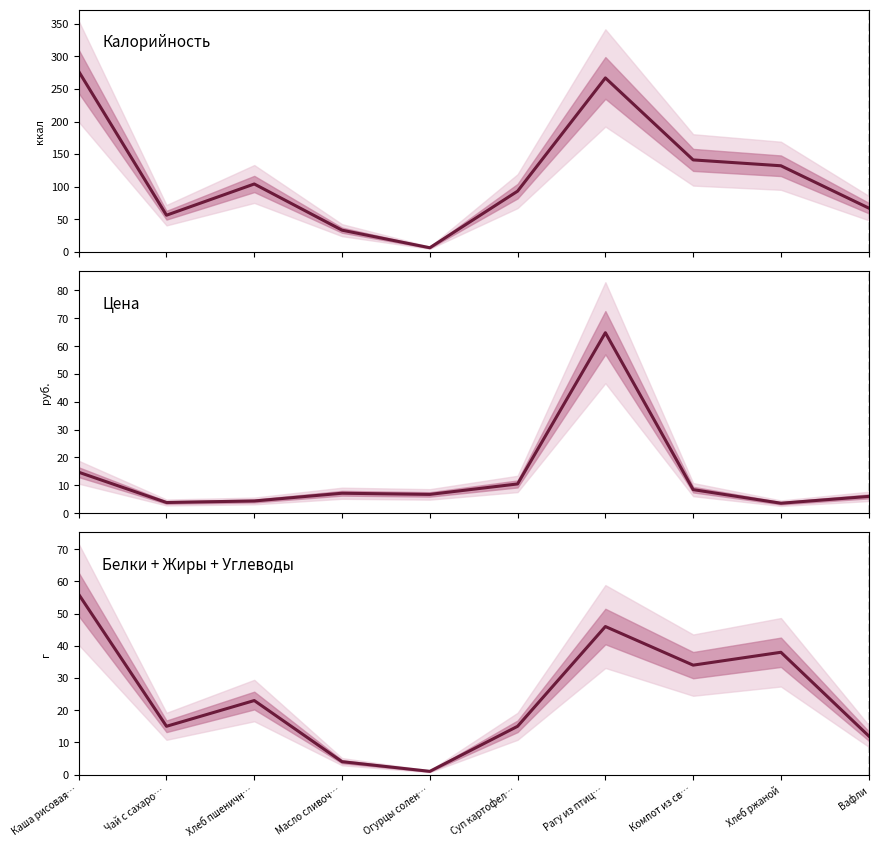

How many values in the Калорийность series are below 104?

5